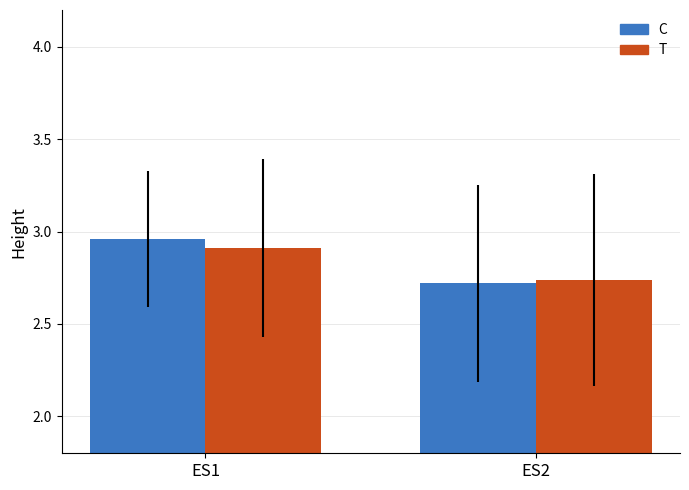

Which series has the largest range (max minus min)?

C